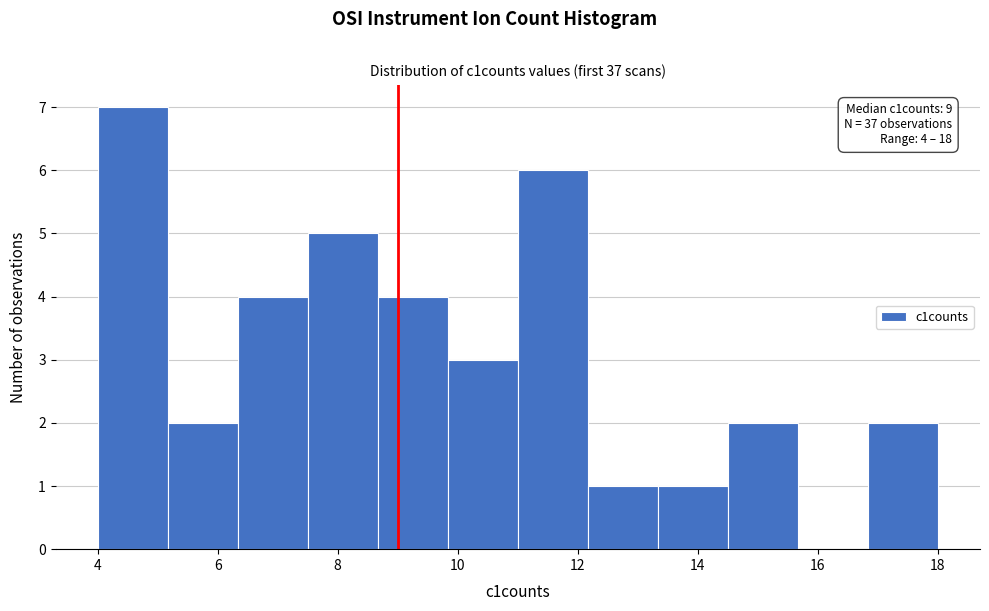

Which range on the x-axis has the tallest bar?

4.0 to 5.2